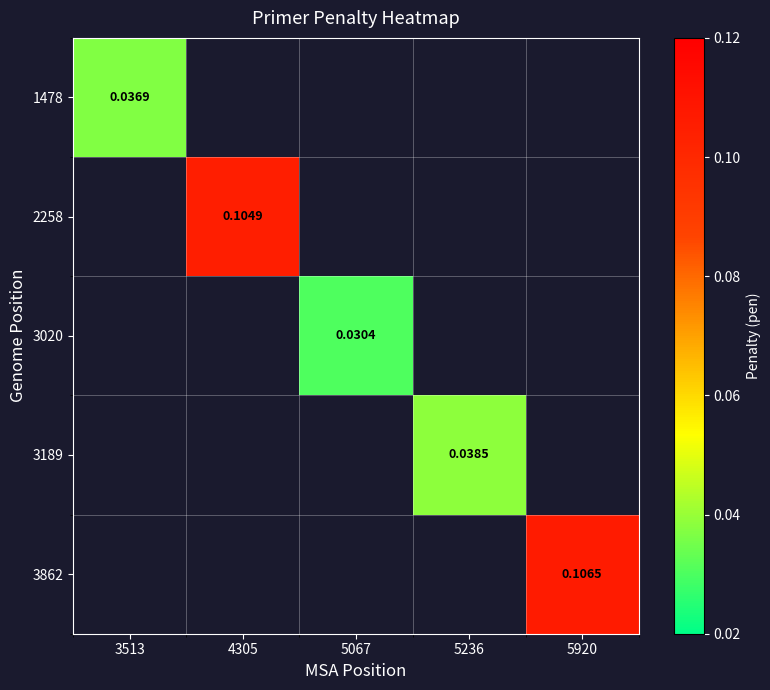

Which series has the widest spread of values?

1478